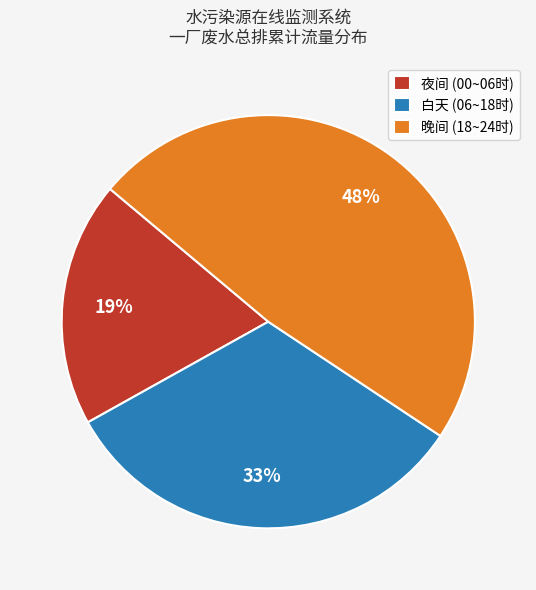

How many segments does this pie chart have?

3